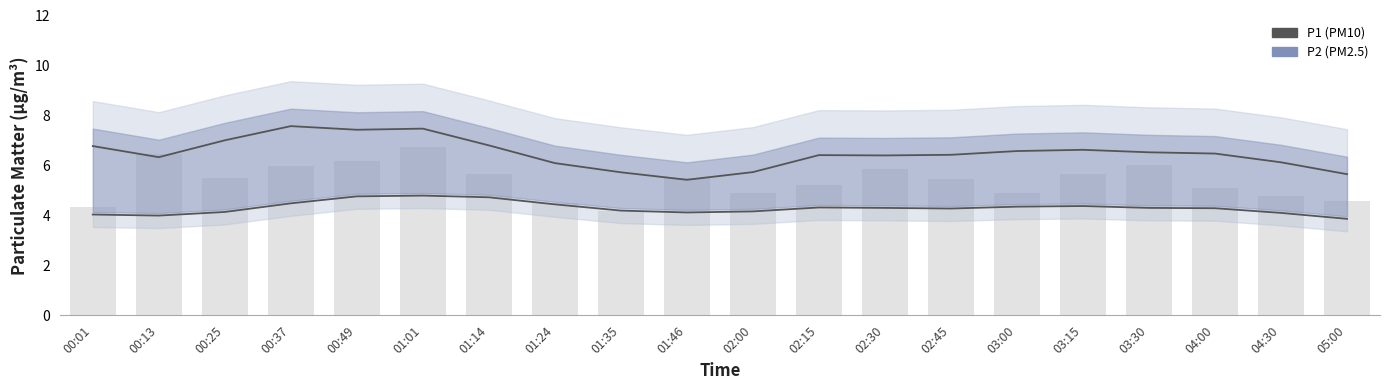

What is the label of the 18th bar from the right?

00:25